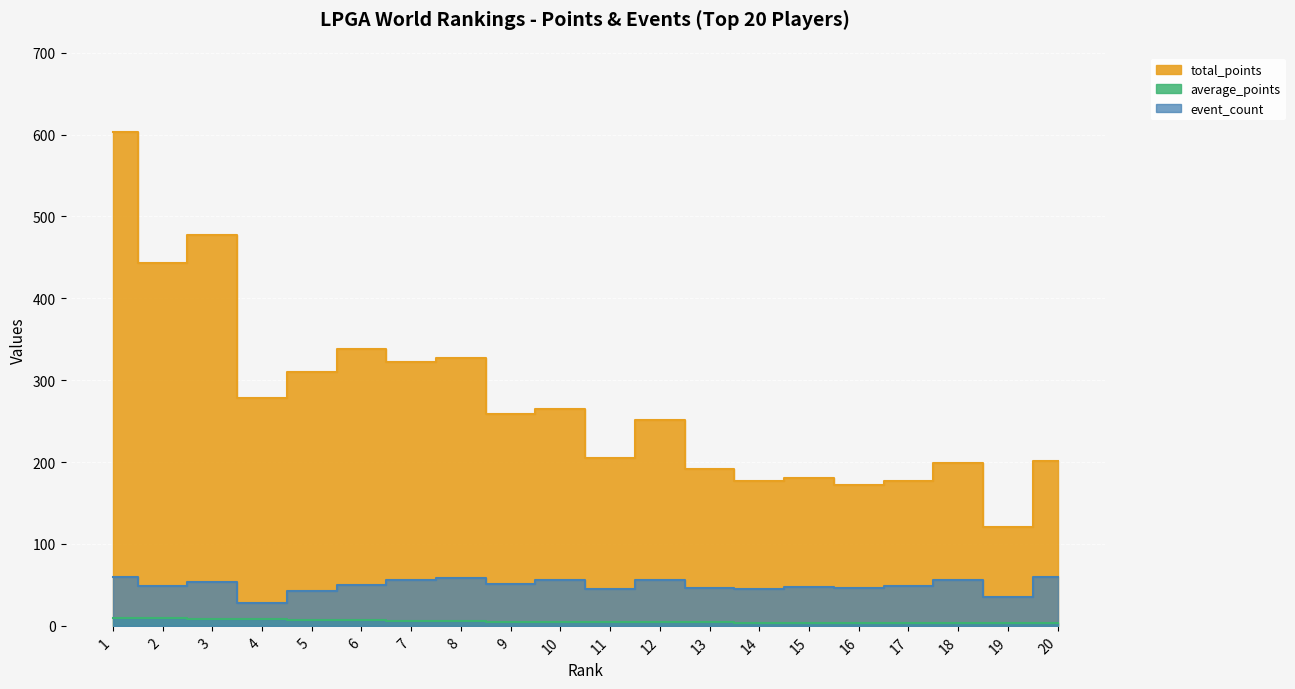

What is the lowest value of the event_count series?

28.0